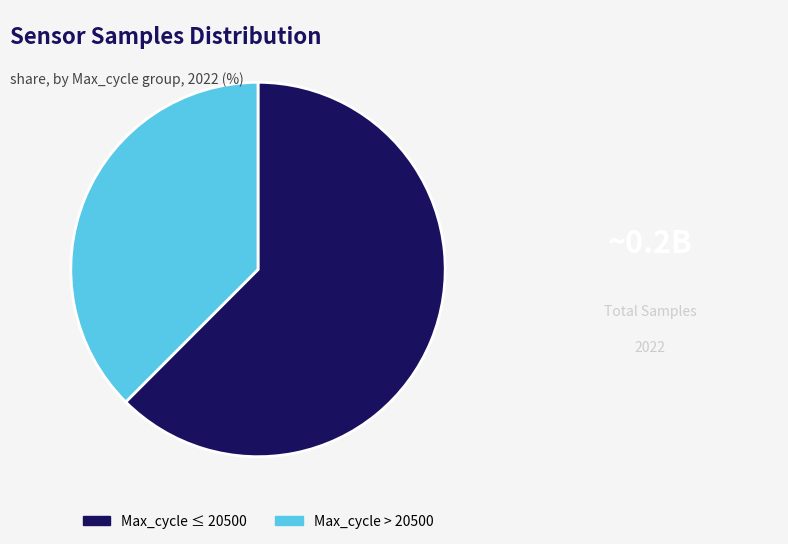

True or false: Max_cycle > 20500 accounts for 38% of the total.

True